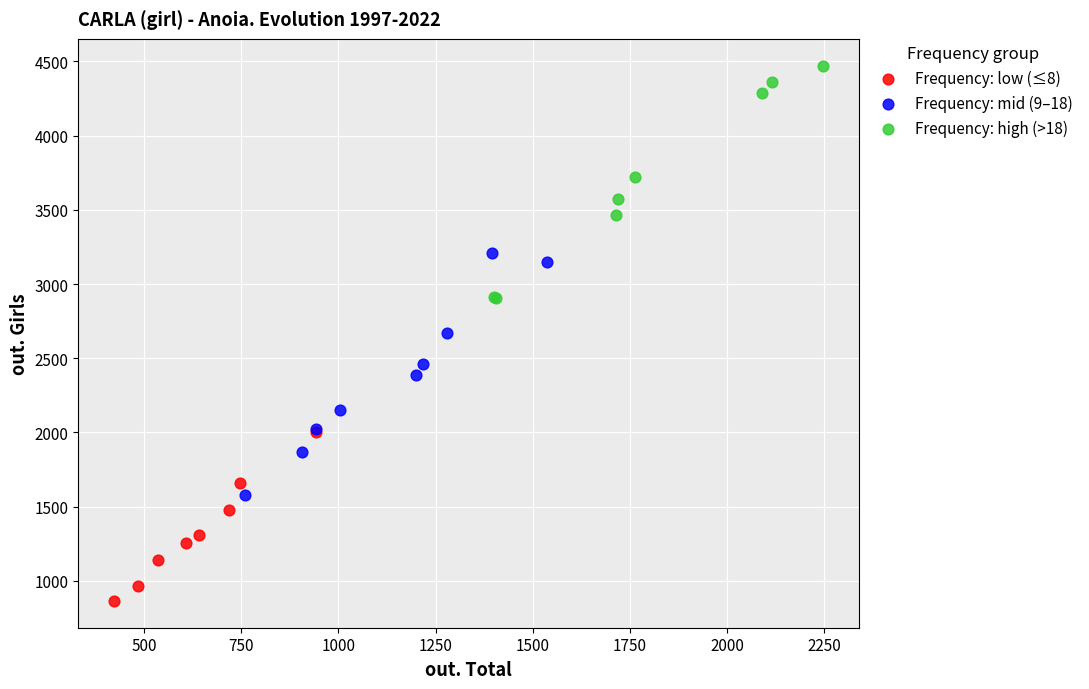

Which series reaches the minimum Y coordinate?

Frequency: low (≤8)